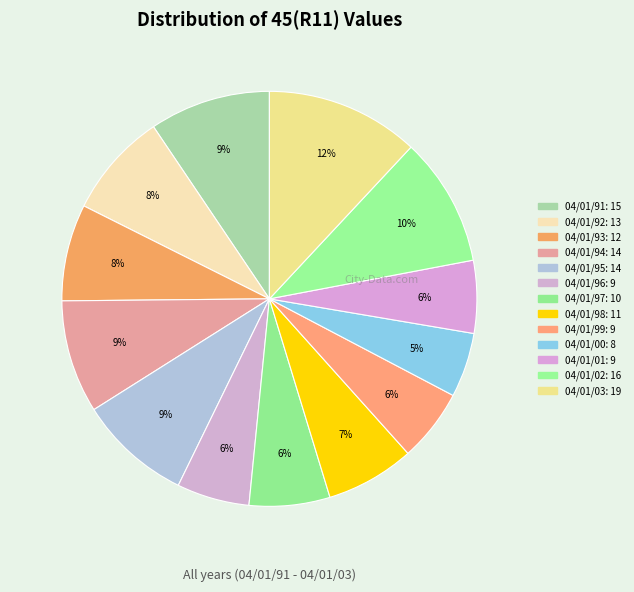

Which category has the smallest portion of the pie?

04/01/00